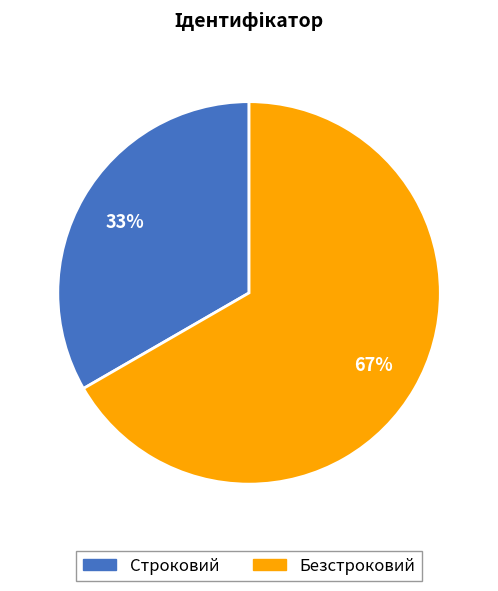

Is there any slice that represents more than half of the pie?

Yes